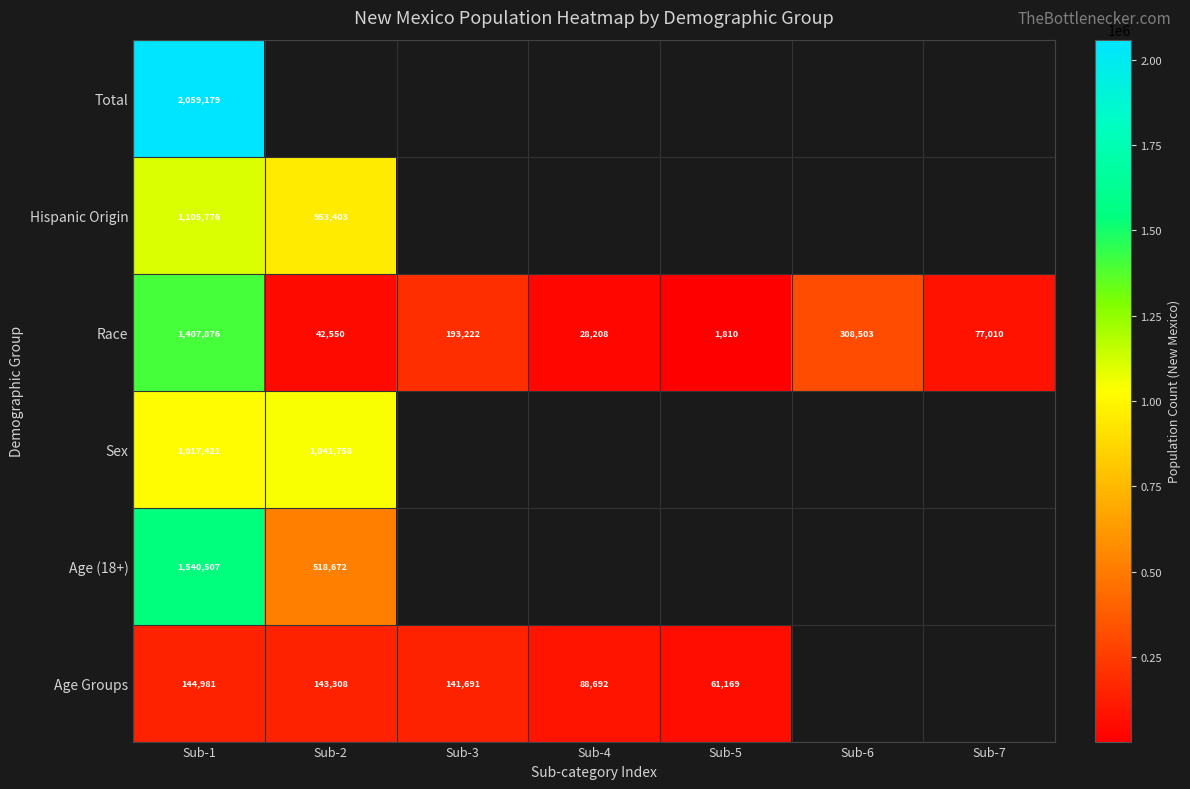

Between Sub-5 and Sub-3, which is larger?

Sub-3